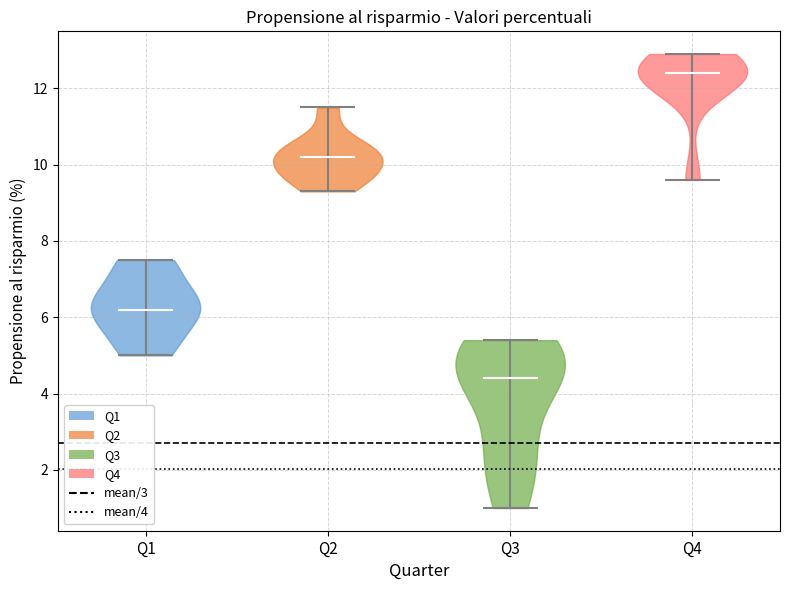

Where does the median line of the violin for Q1 sit on the y-axis? The values are not printed on the chart, so give them approximately, as read against the axis.

6.2